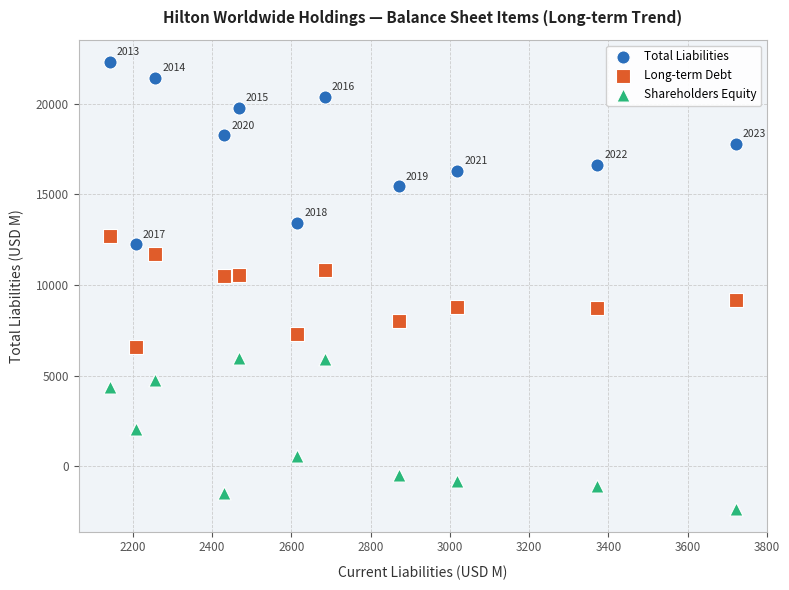

Across all data points, what is the range of X values (max minus min)?

1580